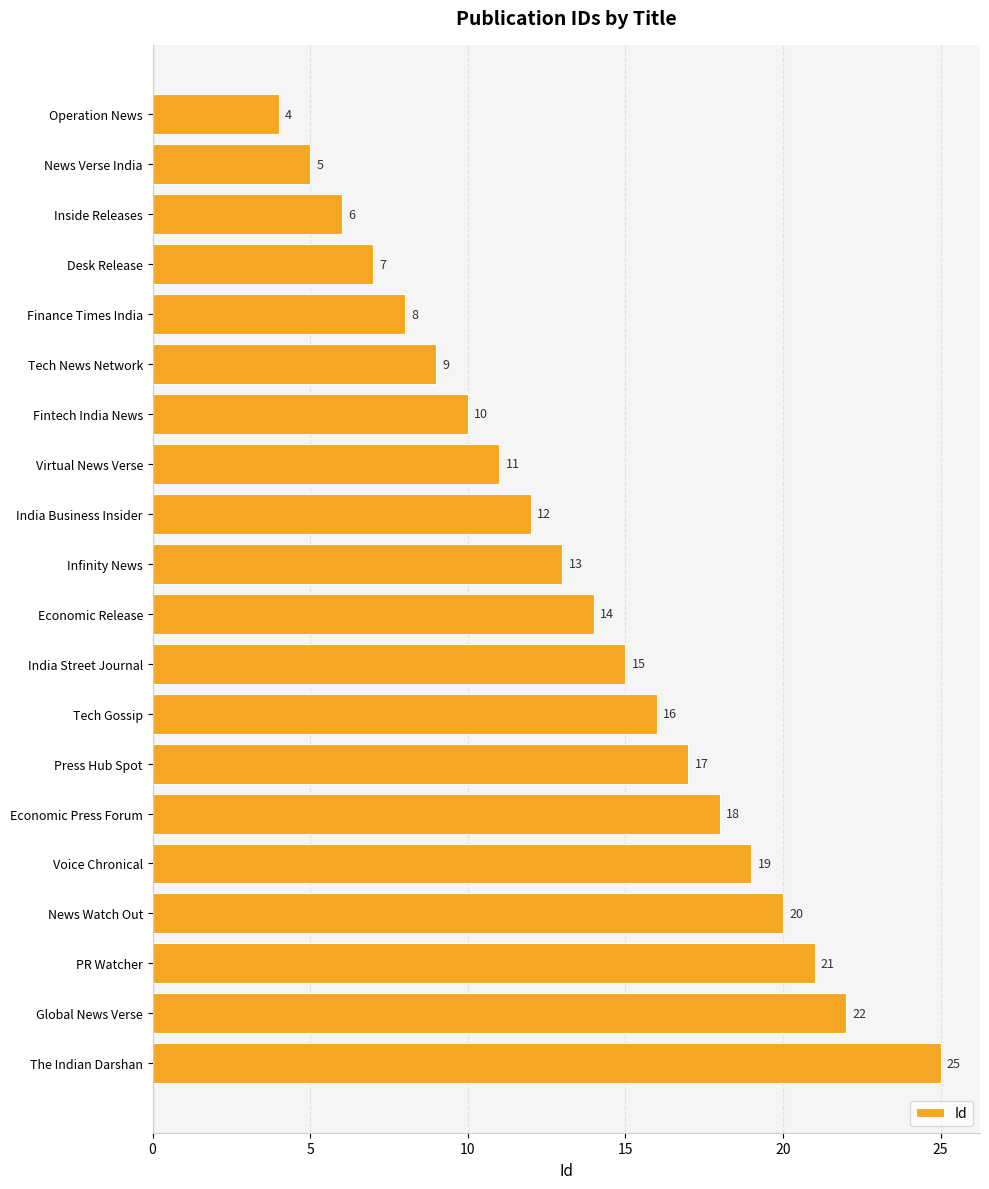

Is it true that the value at News Verse India is 5?

True